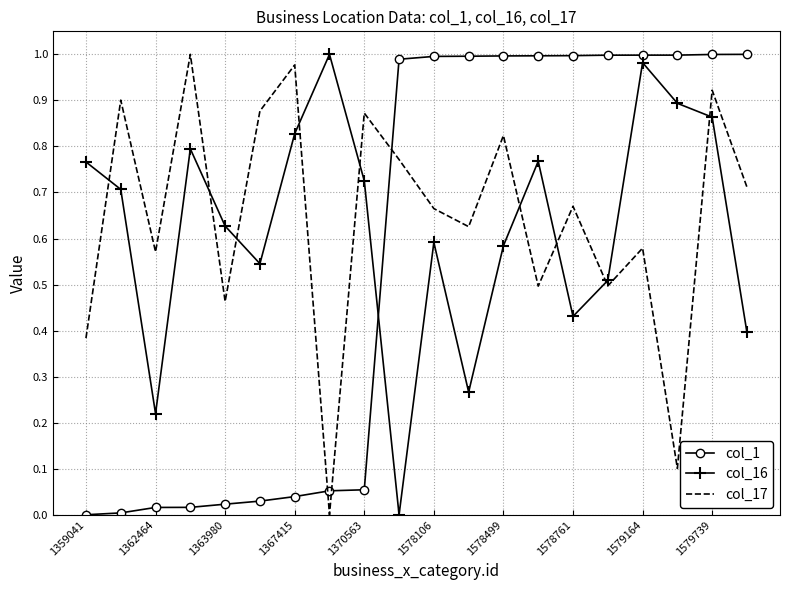

Which series ends up on top after the final intersection of col_16 and col_17?

col_17